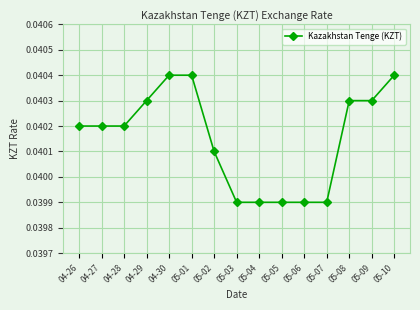

What is the label of the 12th point from the left?

05-07